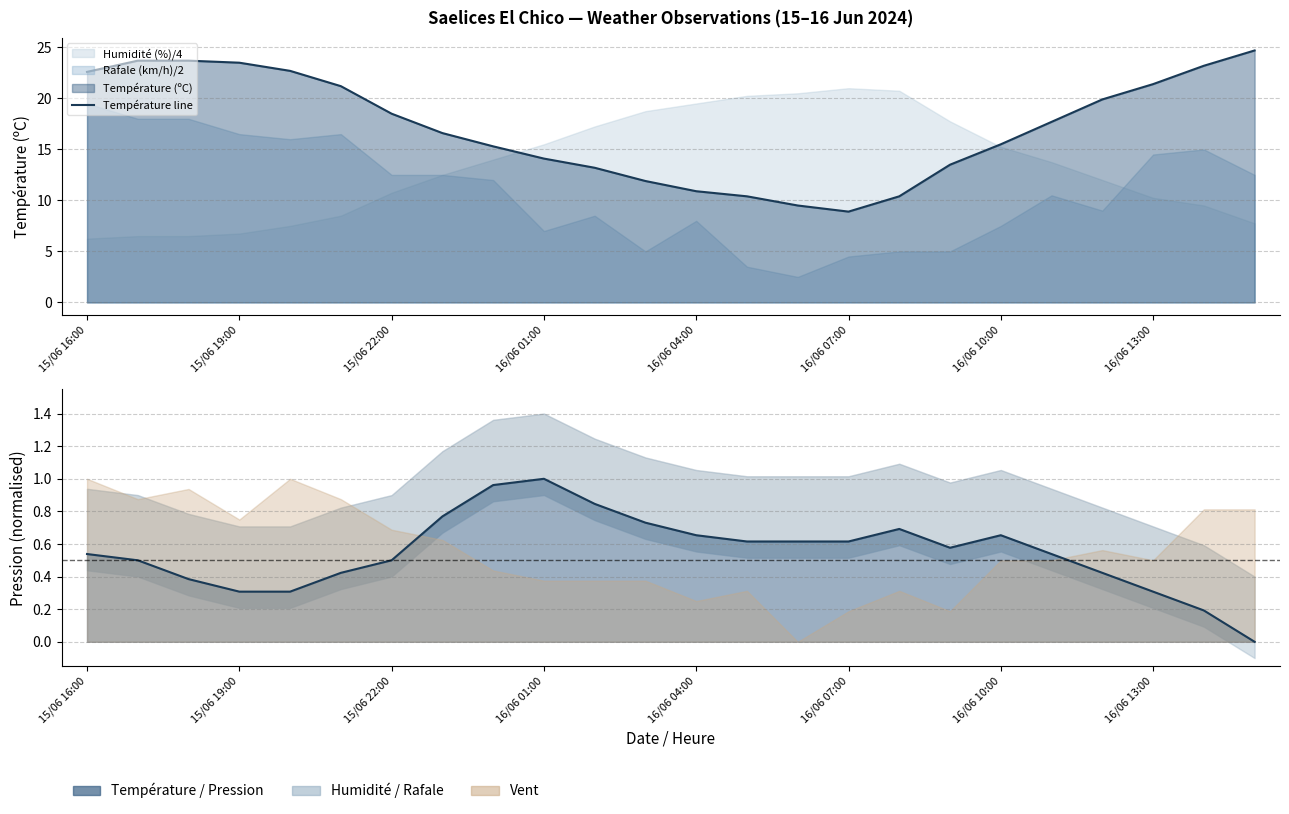

At how many categories does at least one series exceed 0?

24